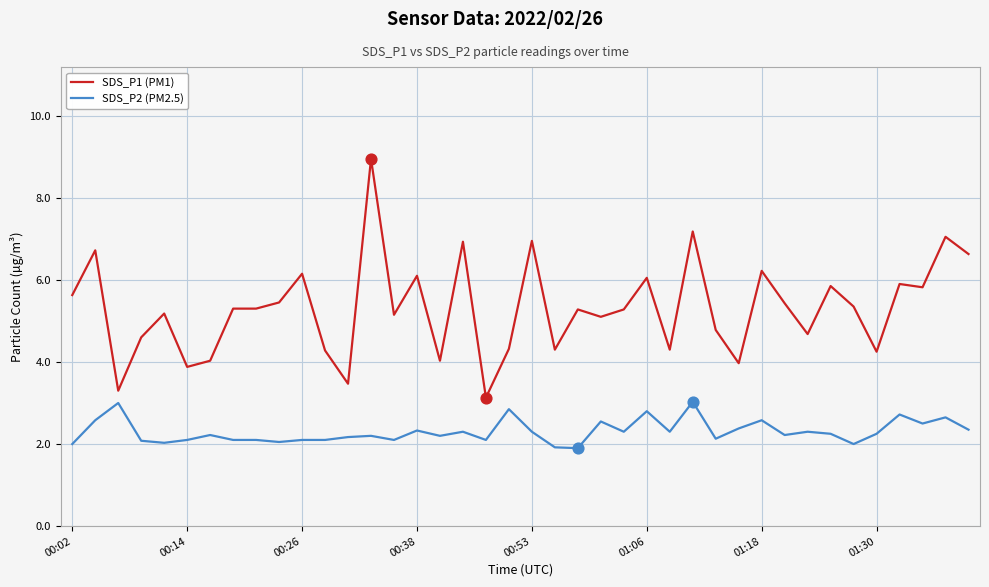

Which series has the largest range (max minus min)?

SDS_P1 (PM1)